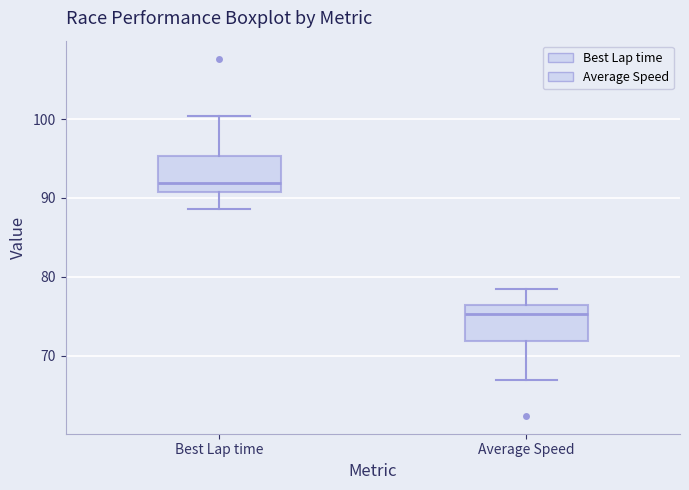

Reading left to right, read every box against the y-axis: the position of its median line, the range the box covers, and the ends of its whiskers. The values are not printed on the chart, so give them approximately, as read against the axis.

Best Lap time: median 92, box 91 to 95, whiskers 89 to 100
Average Speed: median 75, box 72 to 76, whiskers 67 to 78